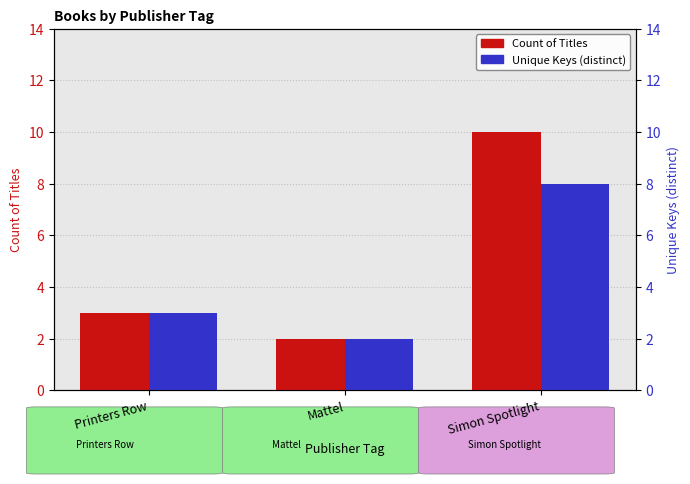

Rank the categories by Count of Titles value from lowest to highest.

Mattel, Printers Row, Simon Spotlight